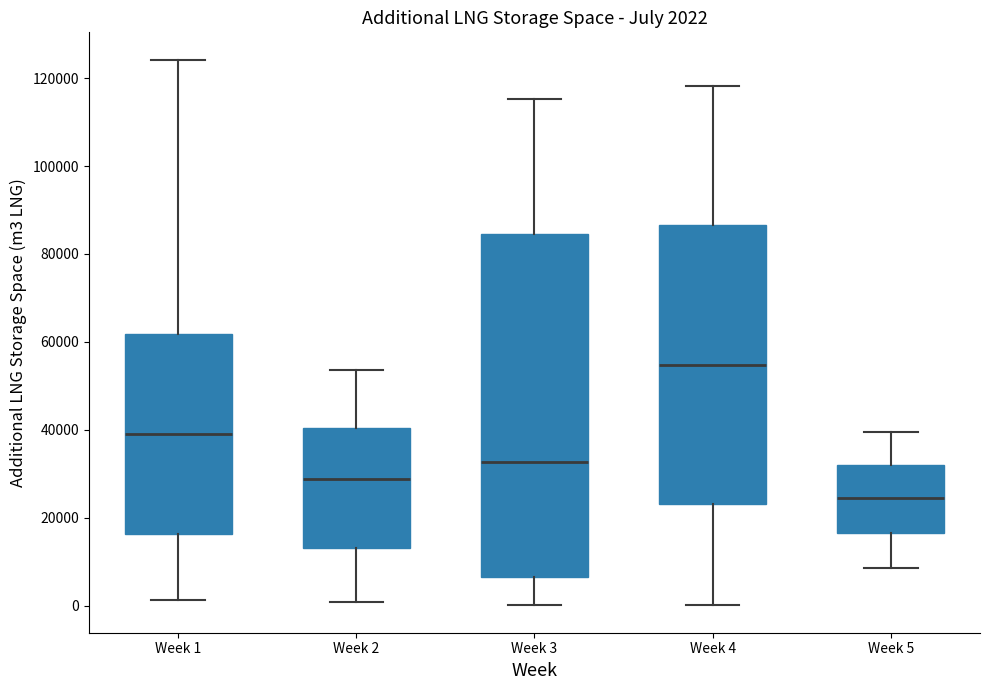

Comparing the boxes themselves (not the whiskers), which one is the tallest?

Week 3